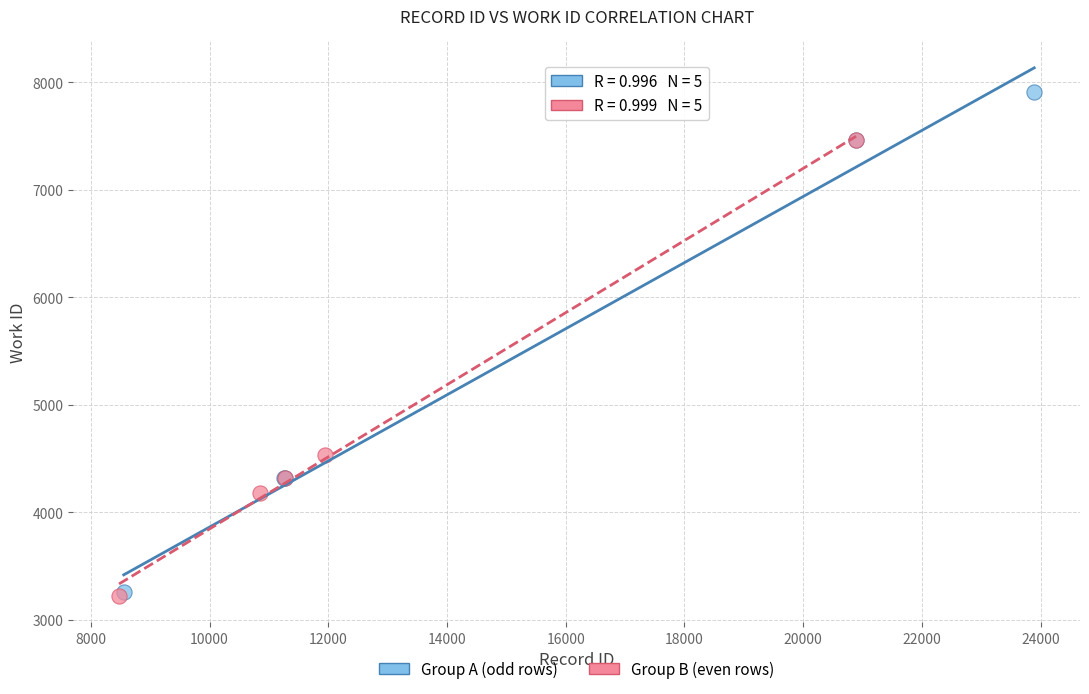

Which series contains the highest Y value?

Group A (odd rows)